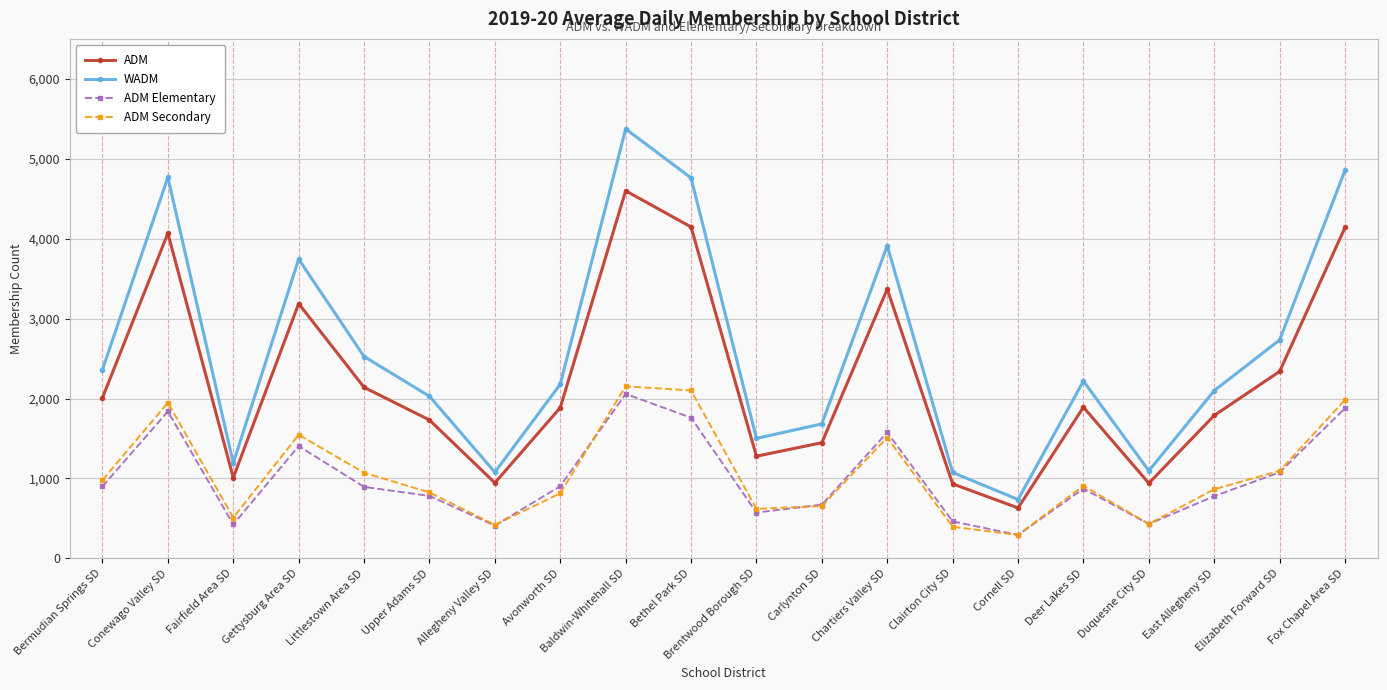

How many categories are shown in the chart?

20